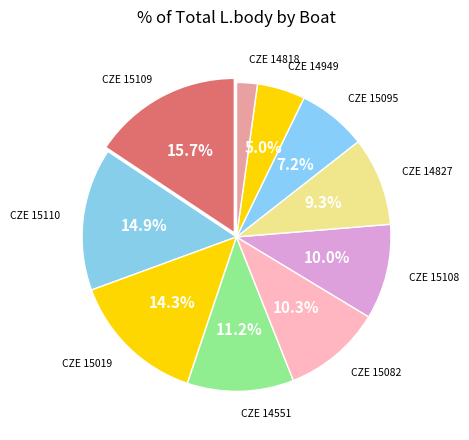

Between CZE 15109 and CZE 14551, which is larger?

CZE 15109